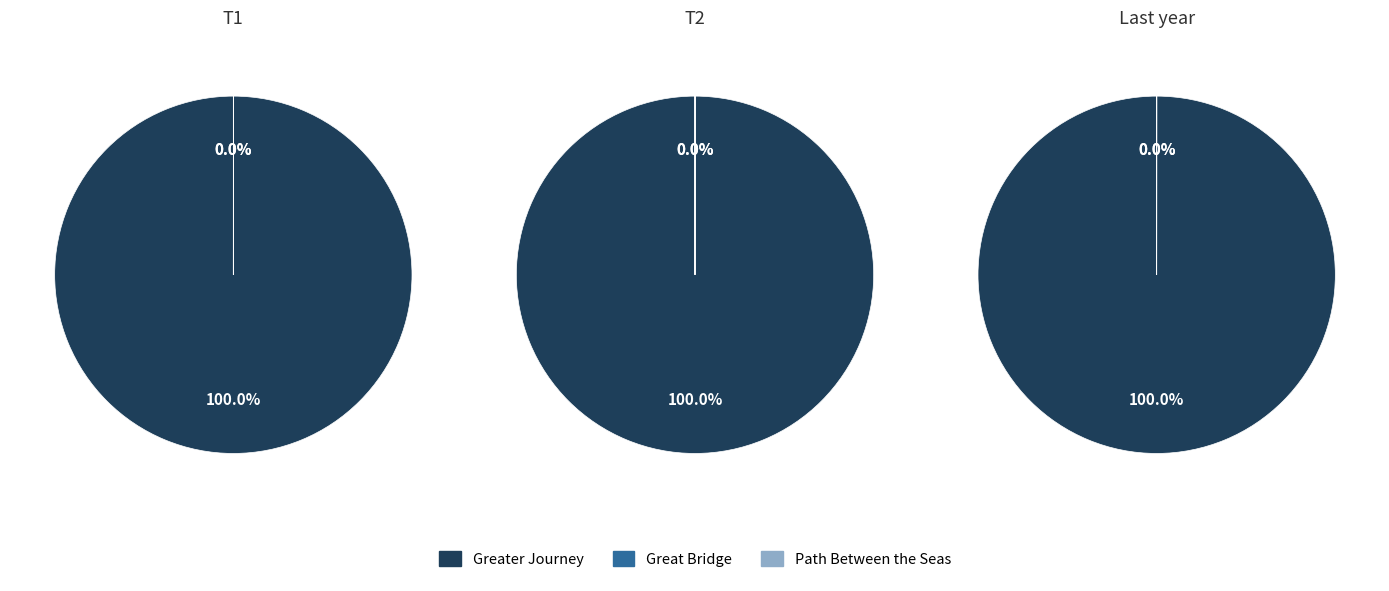

What percentage do Path Between the Seas and Greater Journey together represent?

100.0%